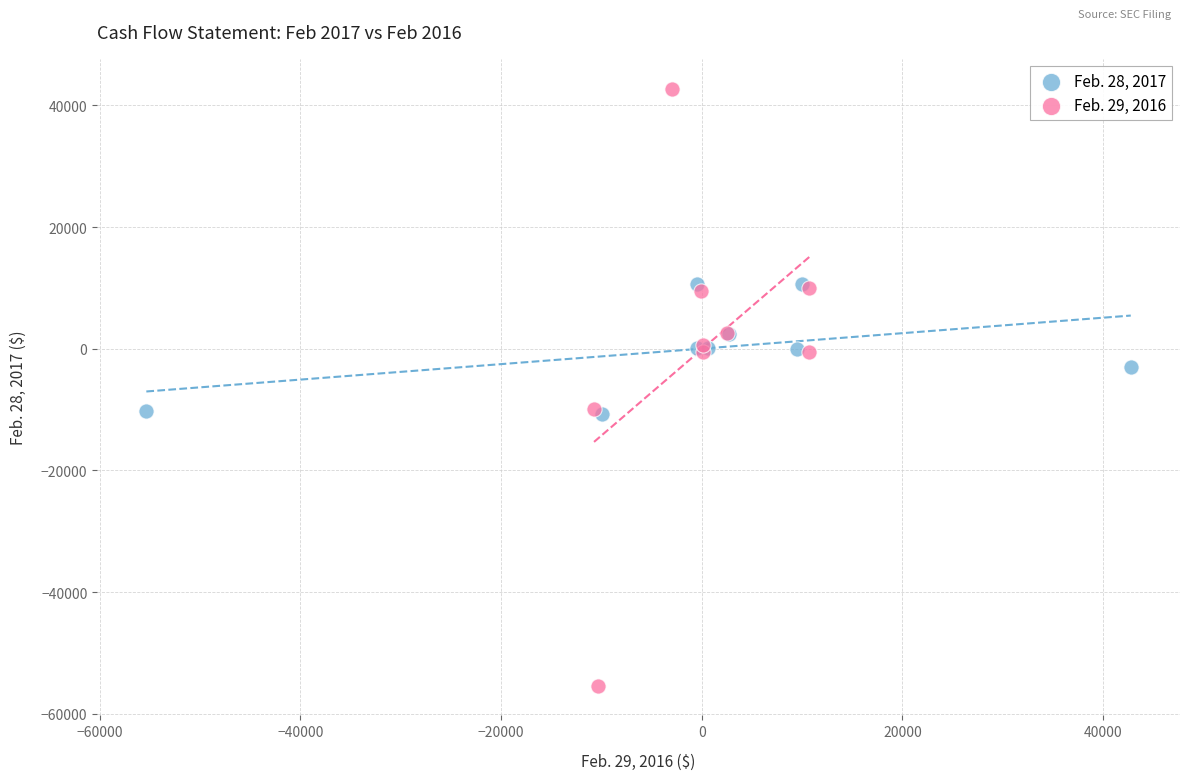

Which series reaches the minimum Y coordinate?

Feb. 29, 2016